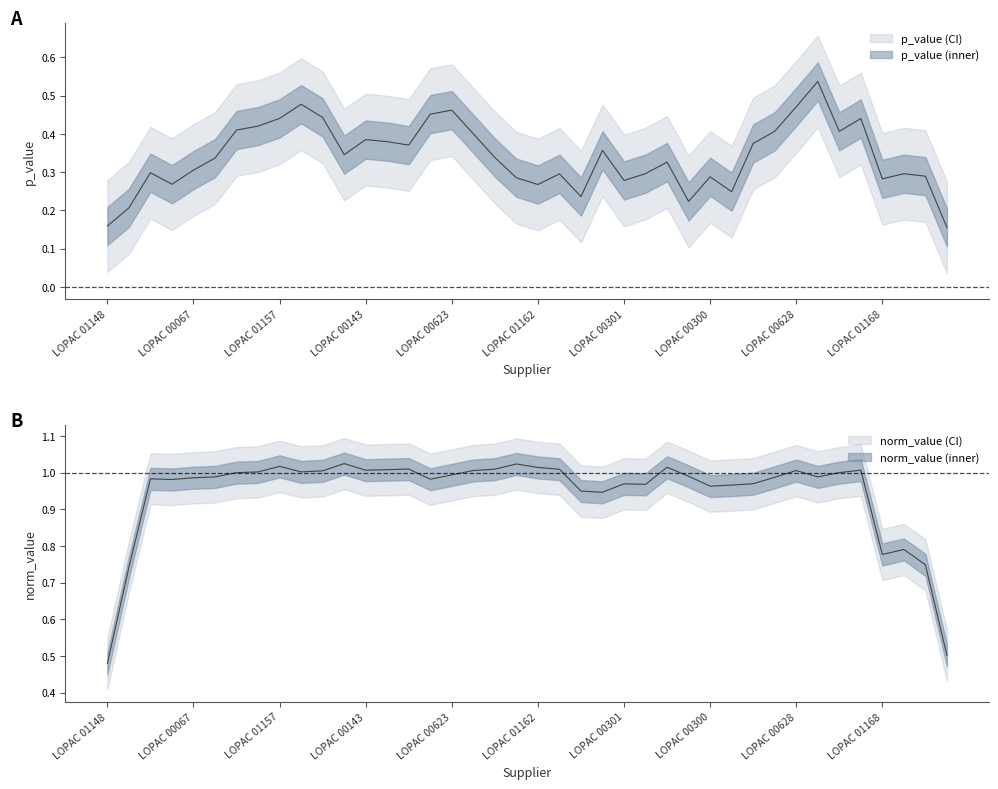

Which series has the widest spread of values?

norm_value